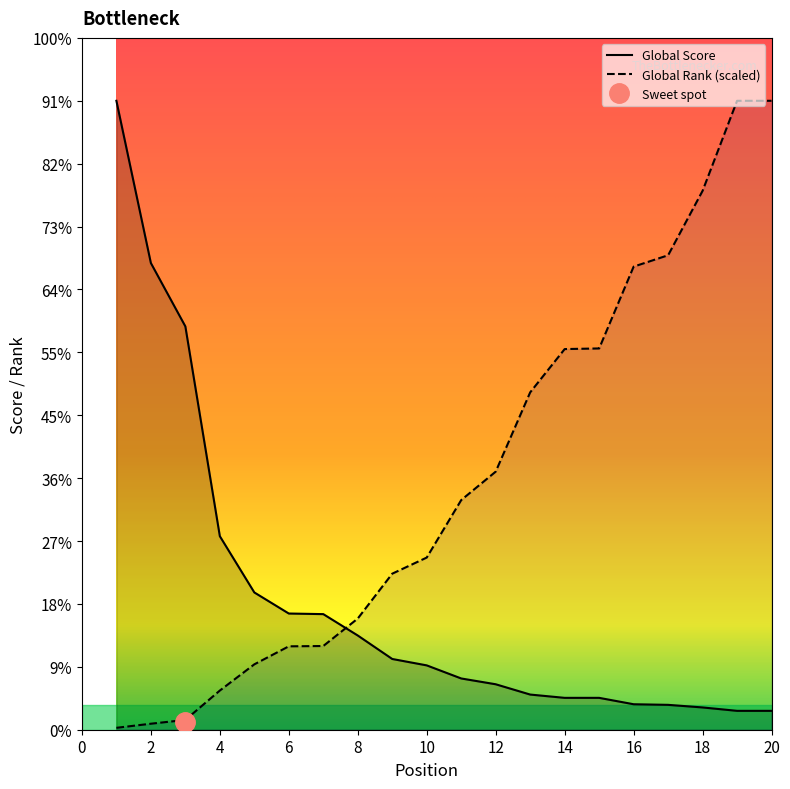

At which label is Global Rank closest to 3156?

13